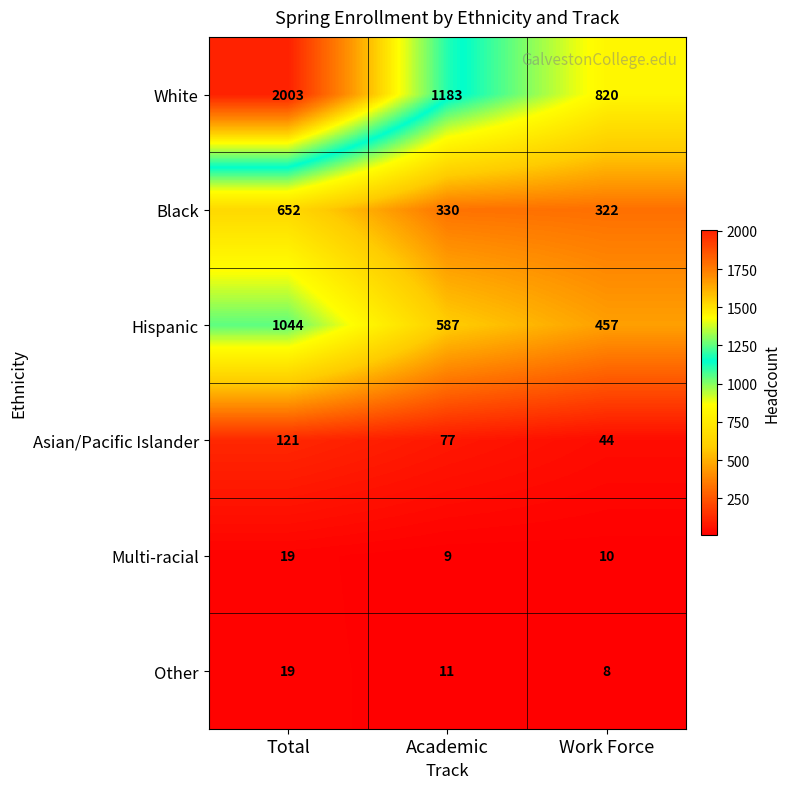

What is the spread (max minus min) of values at Total?

1984